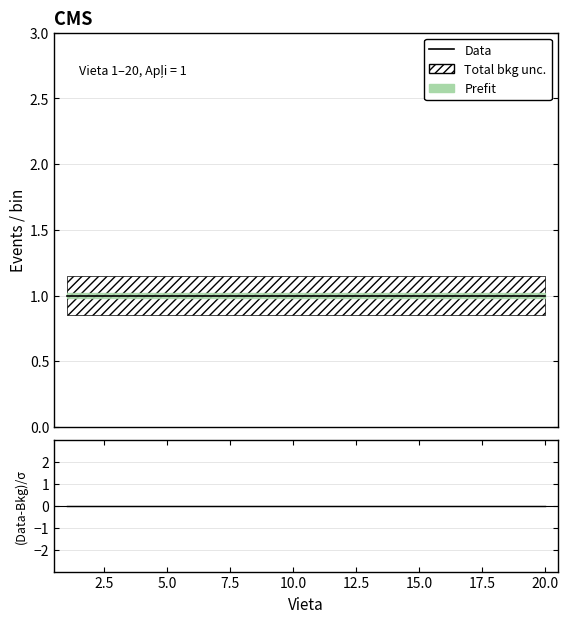

Is it true that Data equals 1 at 20.0?

True